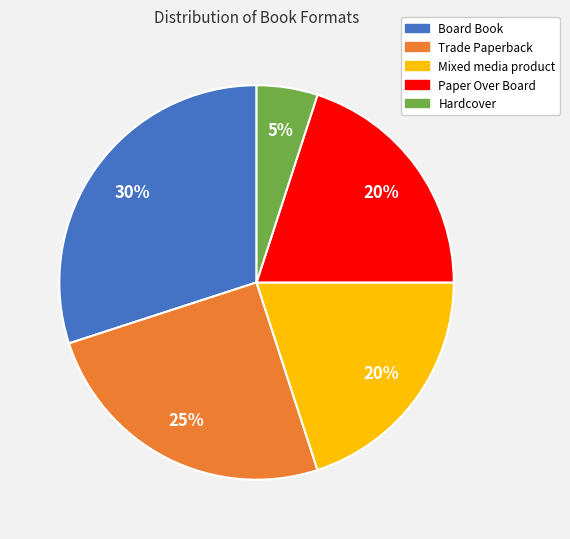

What is the largest slice in the pie chart?

Board Book